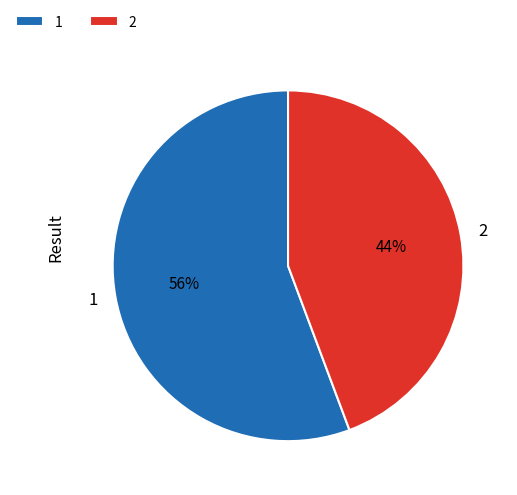

To the nearest percent, what portion does 1 represent?

56%